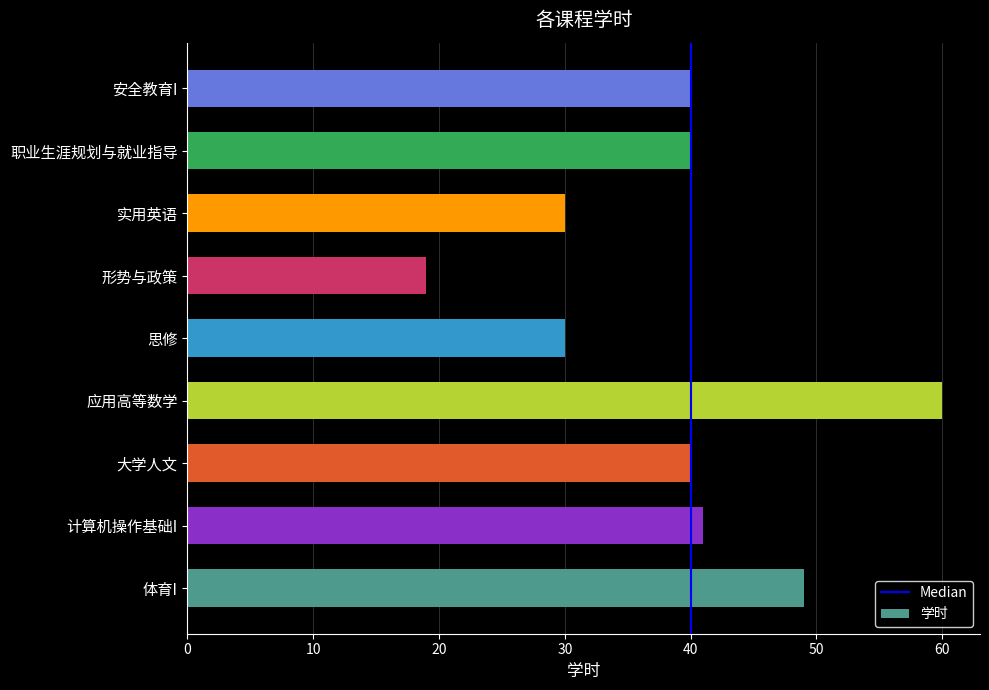

Approximately how many times larger is the value at 职业生涯规划与就业指导 compared to 体育I?

0.8